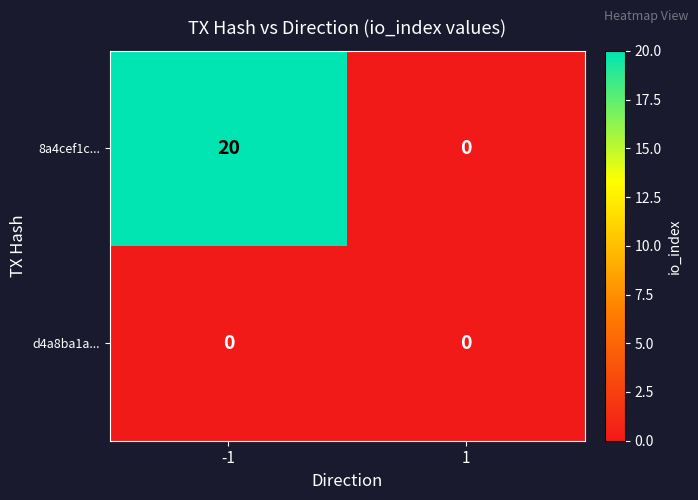

What is the spread (max minus min) of values at -1?

20